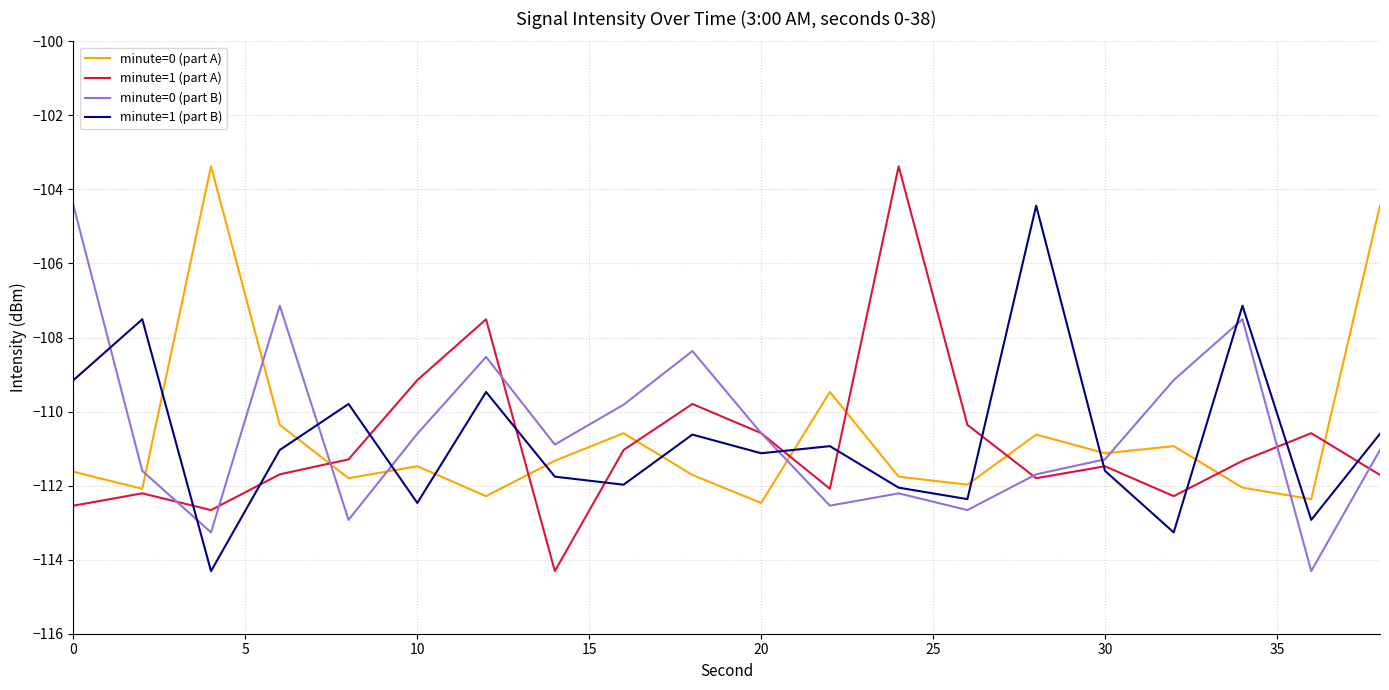

What is the average value of the minute=1 (part A) series?

-110.9